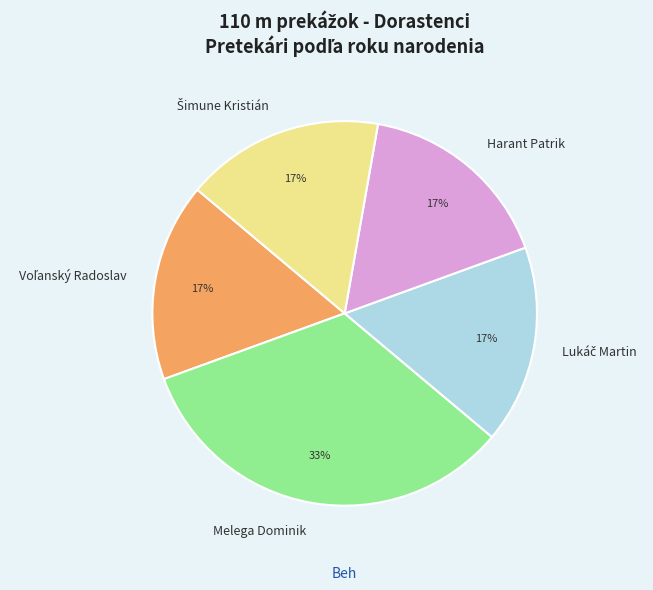

How many slices are in this pie chart?

5